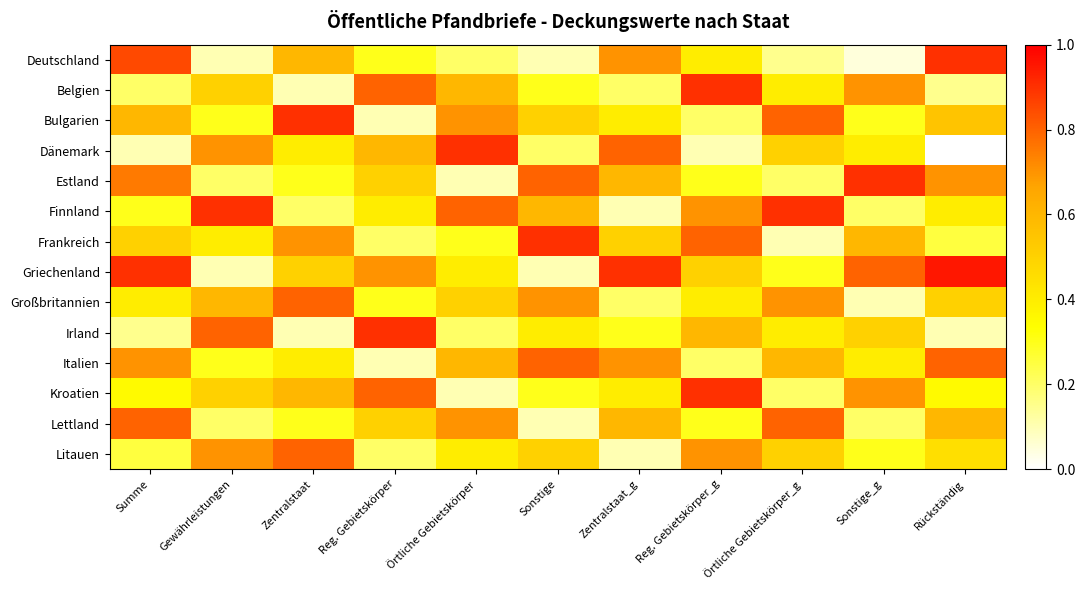

At how many categories does at least one series exceed 0?

11